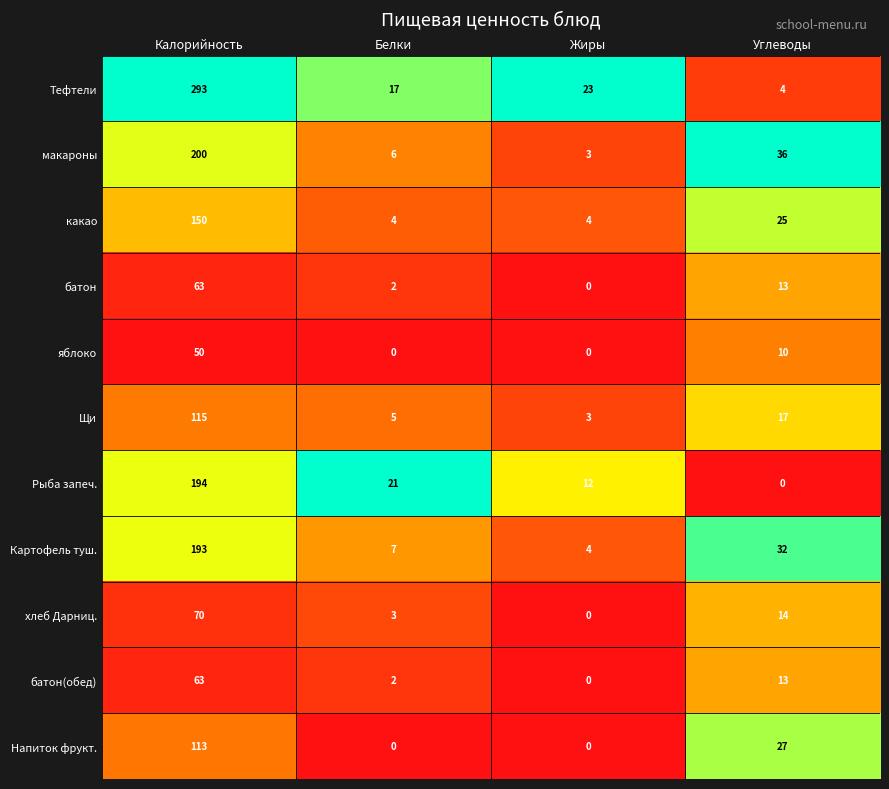

At how many categories does at least one series exceed 0?

4